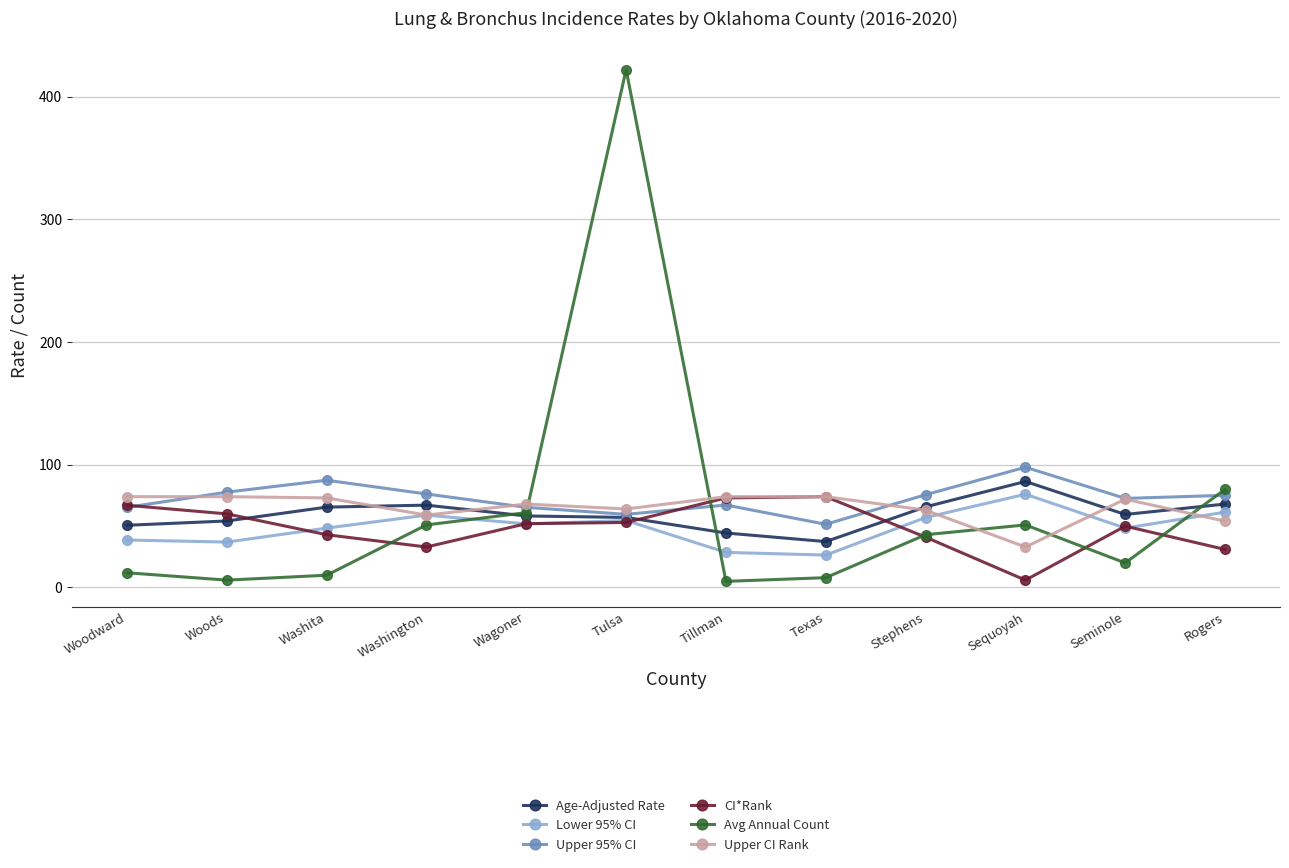

What position from the left is Texas?

8